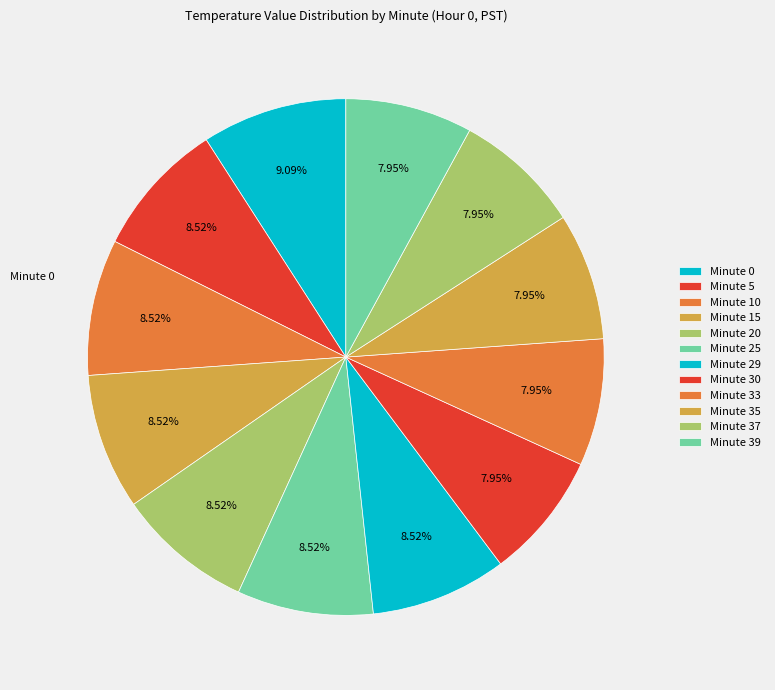

Is it true that Minute 0 is 1% of the pie?

False